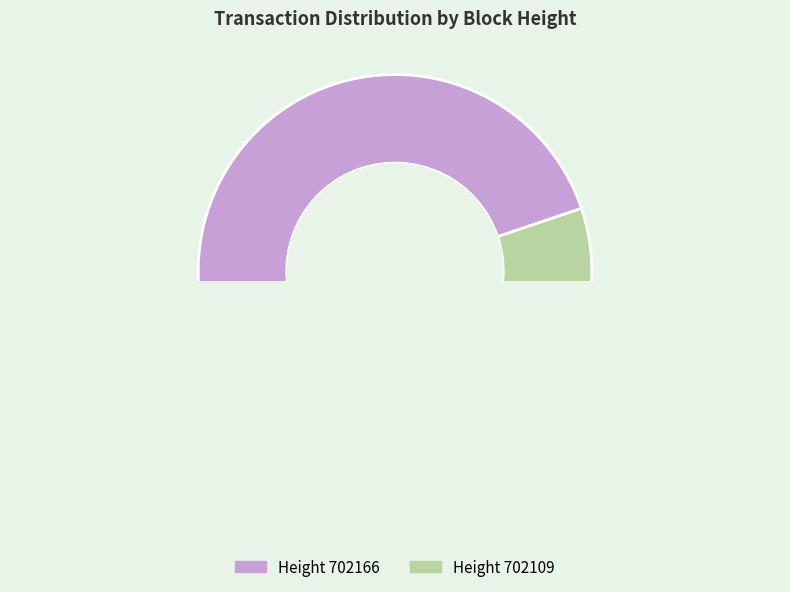

How many slices are in this pie chart?

2